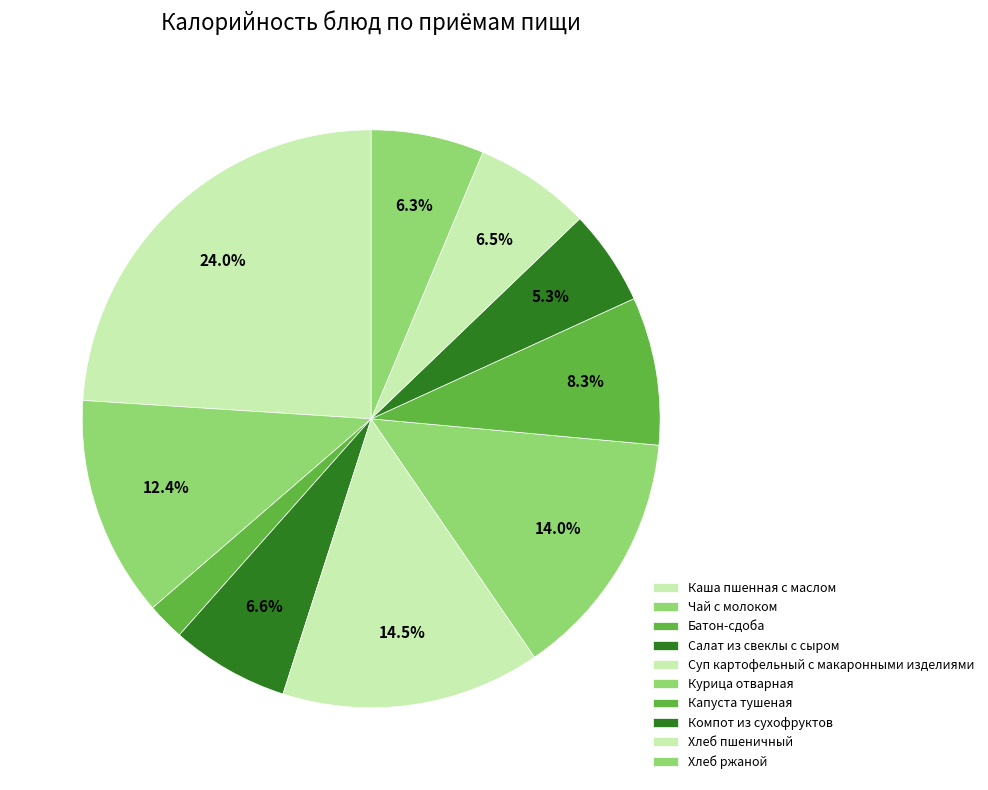

Count the number of slices in the pie.

10